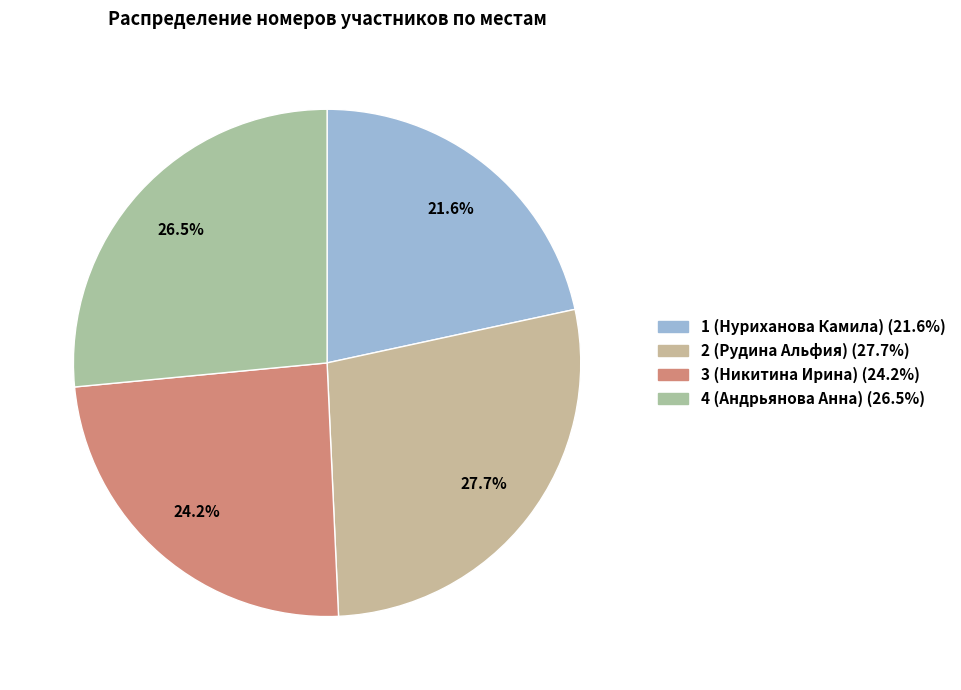

To the nearest percent, what is the average slice percentage?

25%